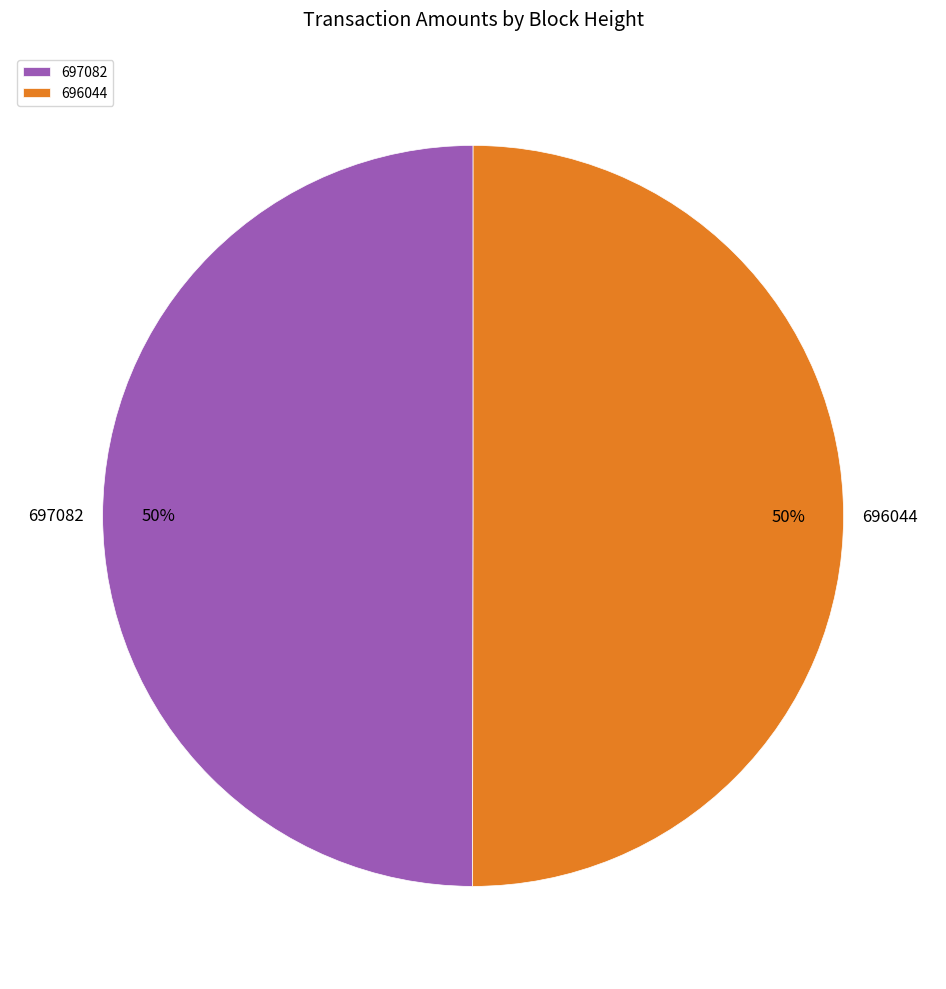

To the nearest percent, what is the combined percentage of 696044 and 697082?

100%